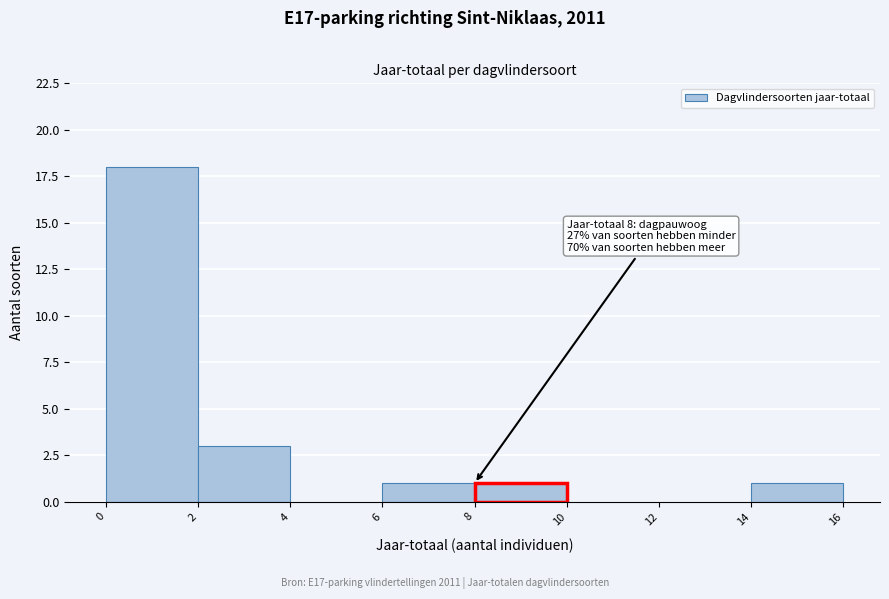

Which range on the x-axis has the tallest bar?

0 to 2